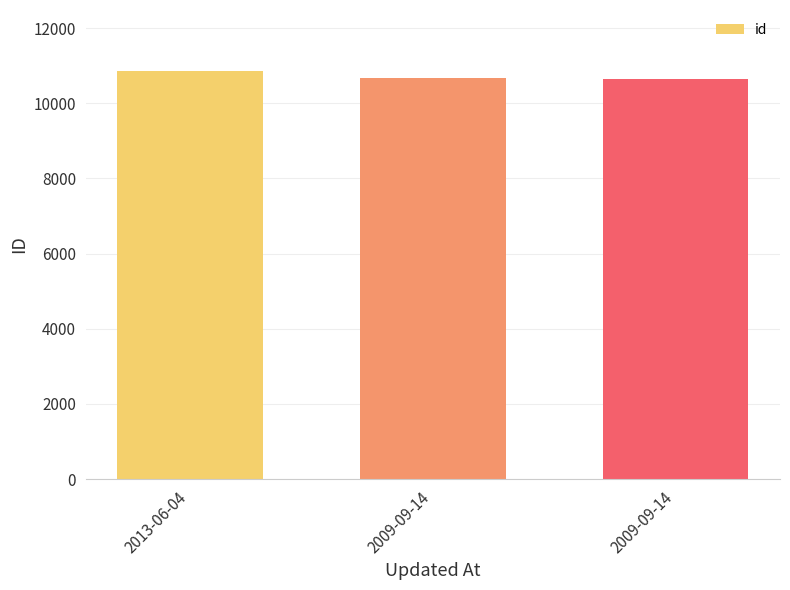

Which category has the highest value across all series?

2013-06-04